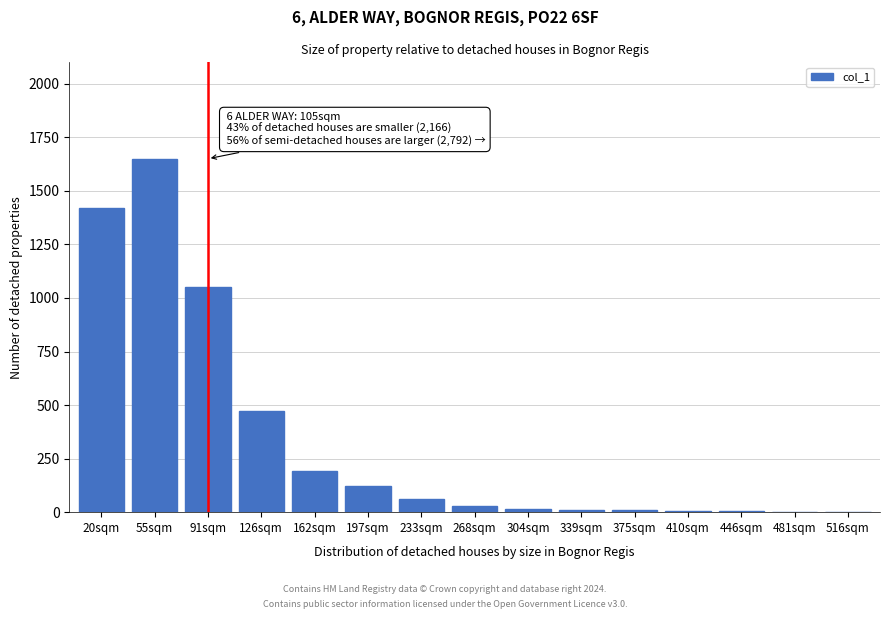

Where is the data nearest to the value 826?

91sqm